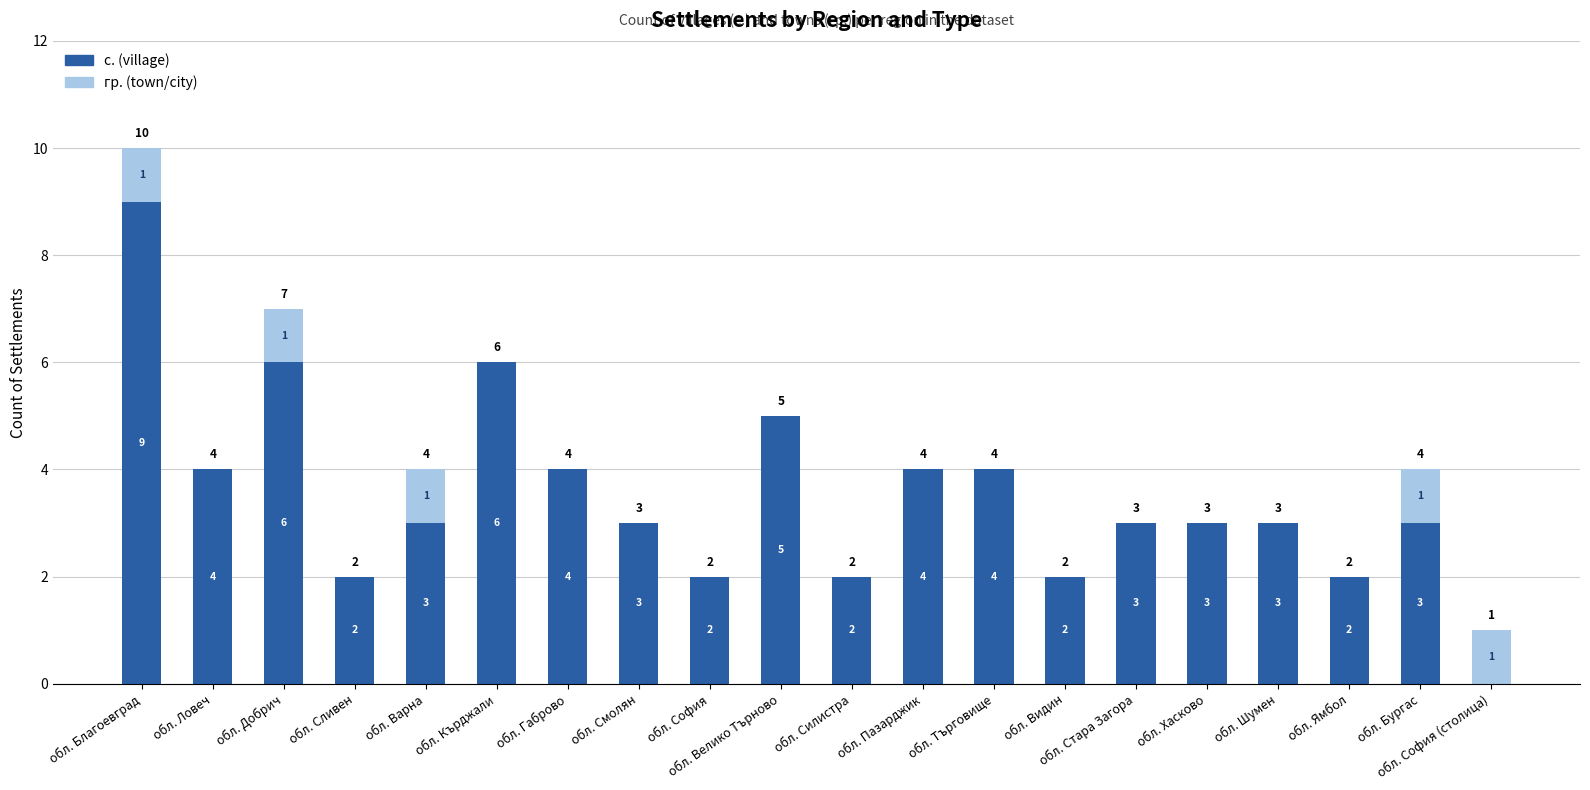

At which category is the sum across all series the highest?

обл. Благоевград